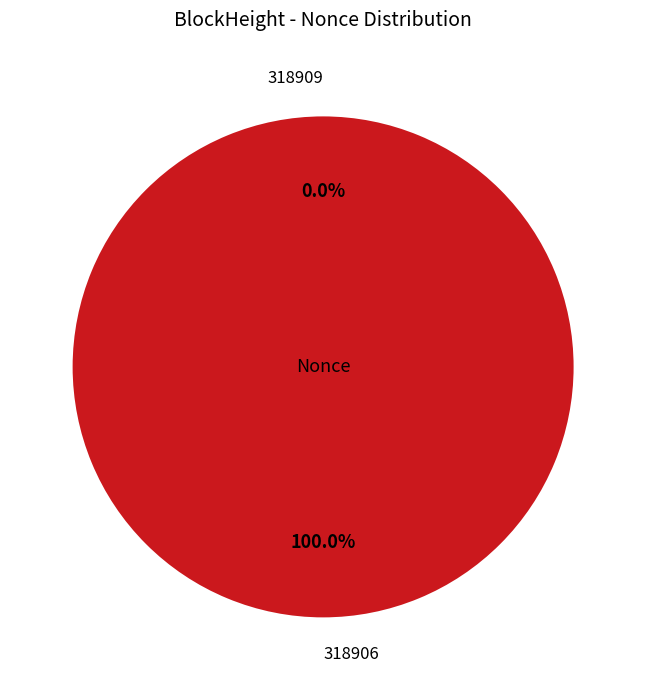

Count the number of slices in the pie.

2